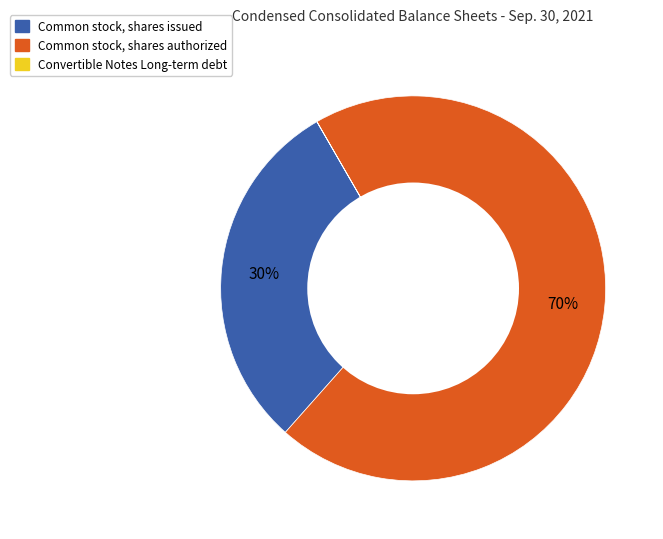

What is the largest slice in the pie chart?

Common stock, shares authorized